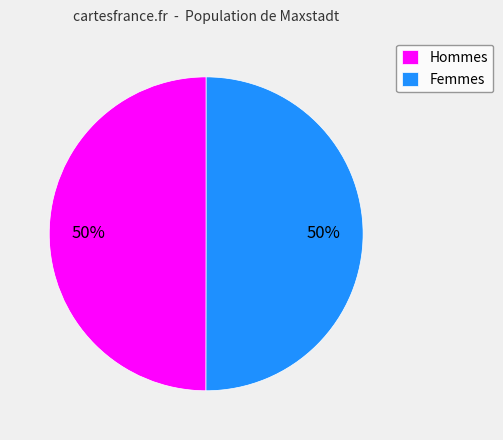

Is it true that Femmes is 50% of the pie?

True